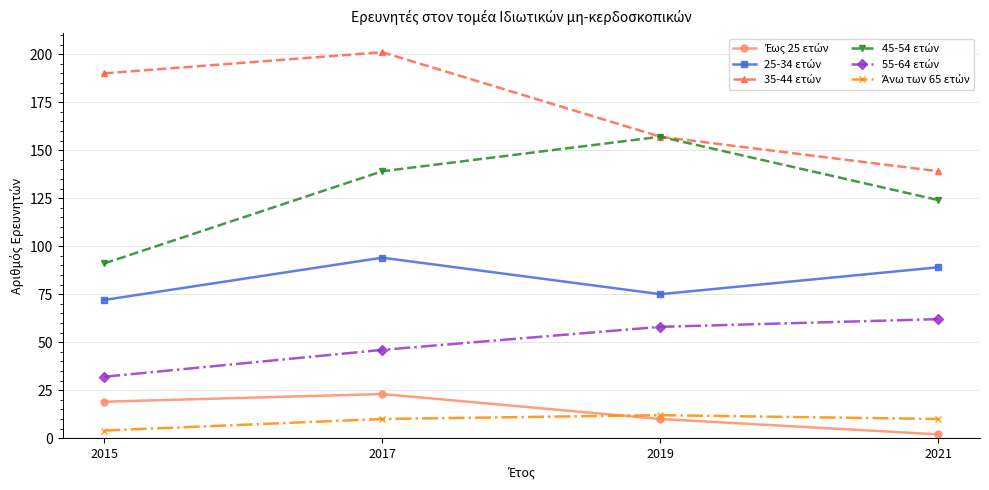

What is the total value across all series at 2017?

513